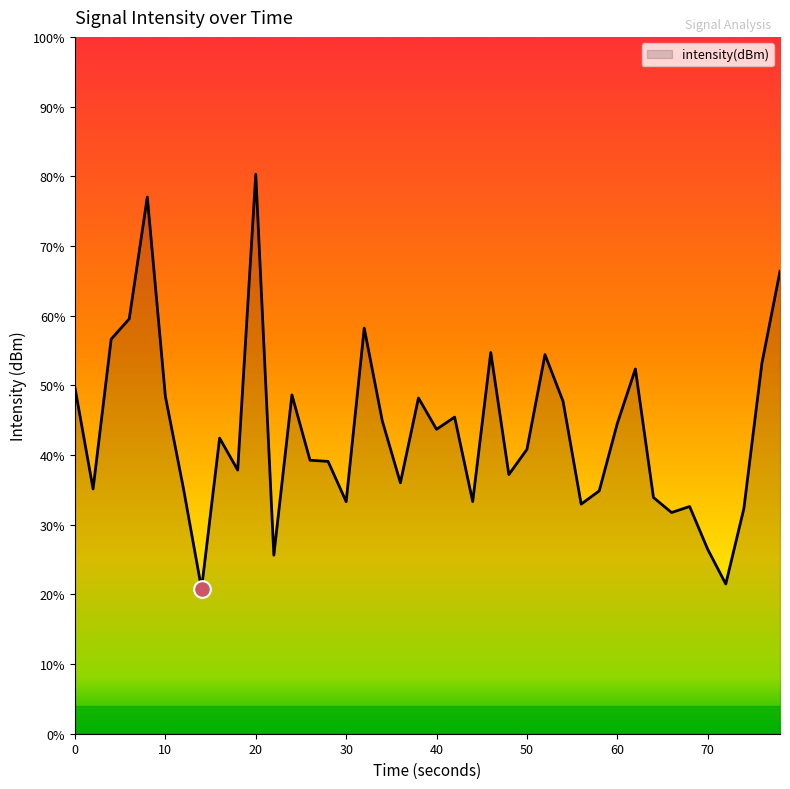

Is it true that the value at 29 is -29.2?

False